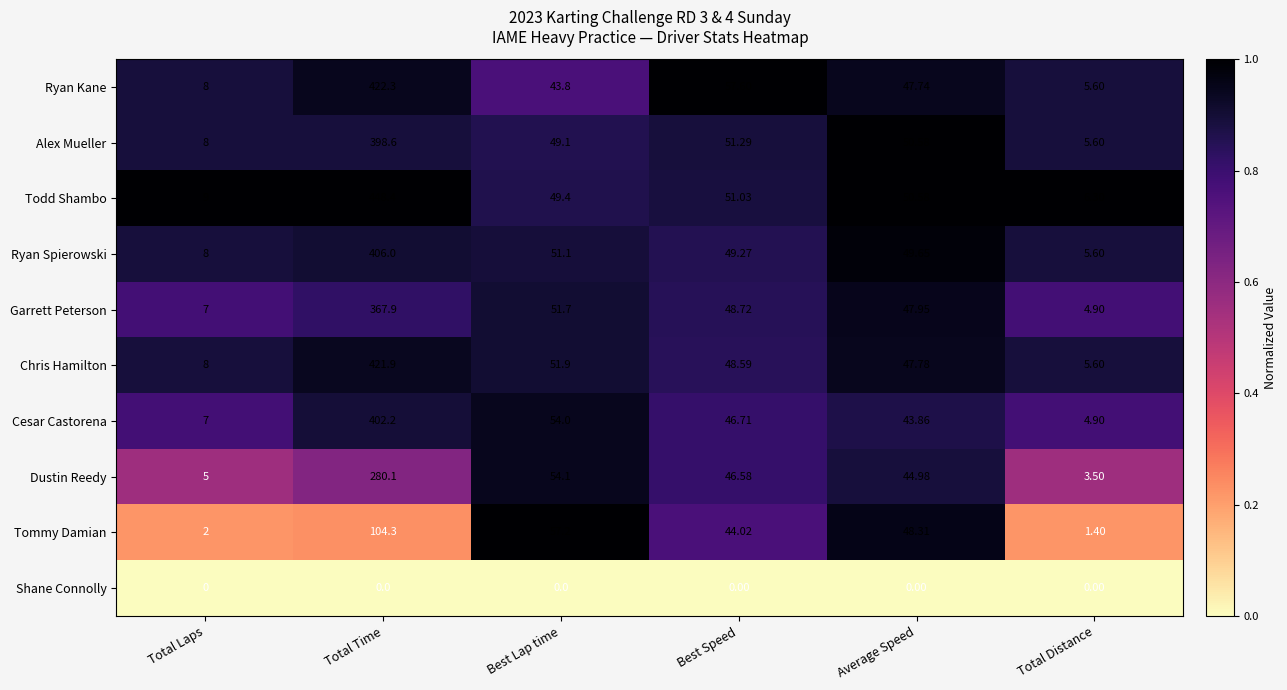

At which label is Todd Shambo closest to 227?

Best Speed